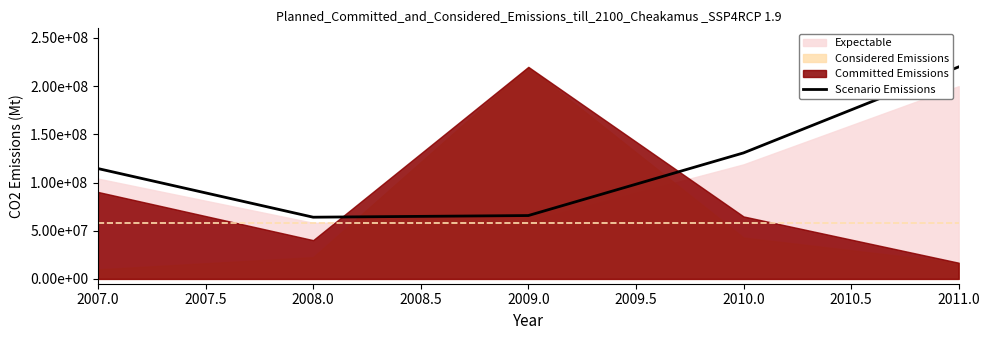

What is the sum of all values?

595012607.5